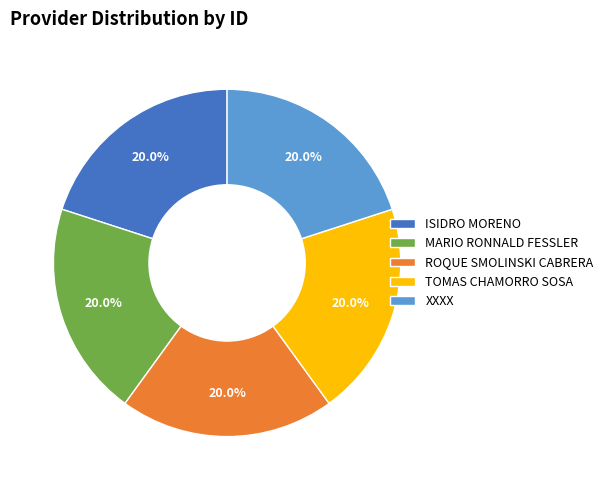

Is it true that TOMAS CHAMORRO SOSA is 20% of the pie?

True